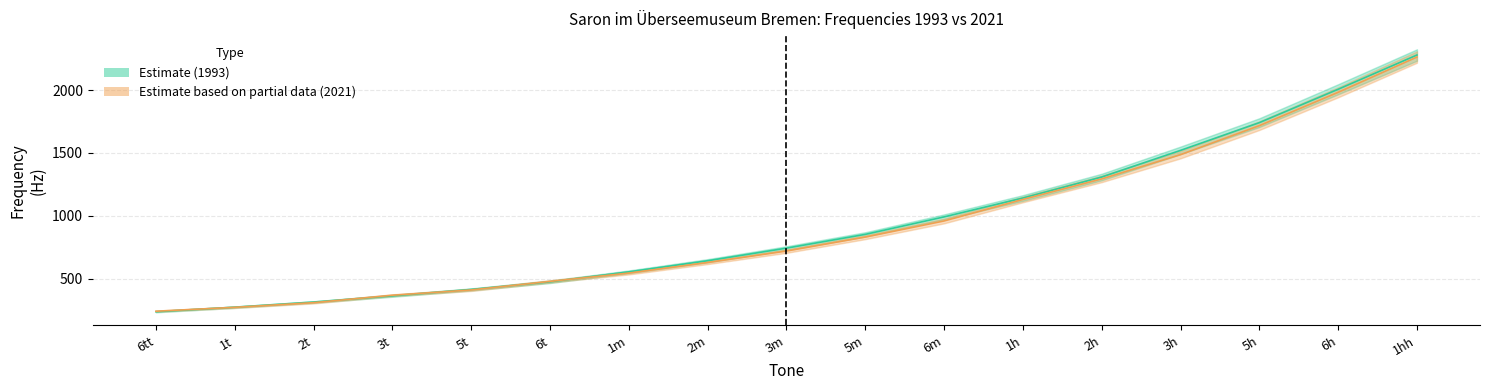

What is the value of the Estimate (1993) point at the 11th from the left?

992.2